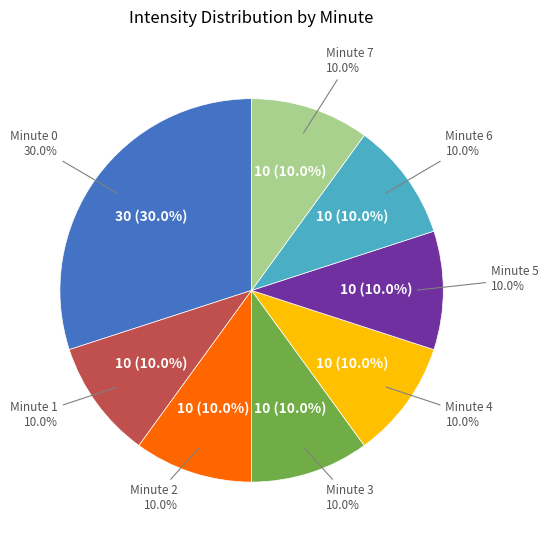

True or false: 20 accounts for 22% of the total.

False